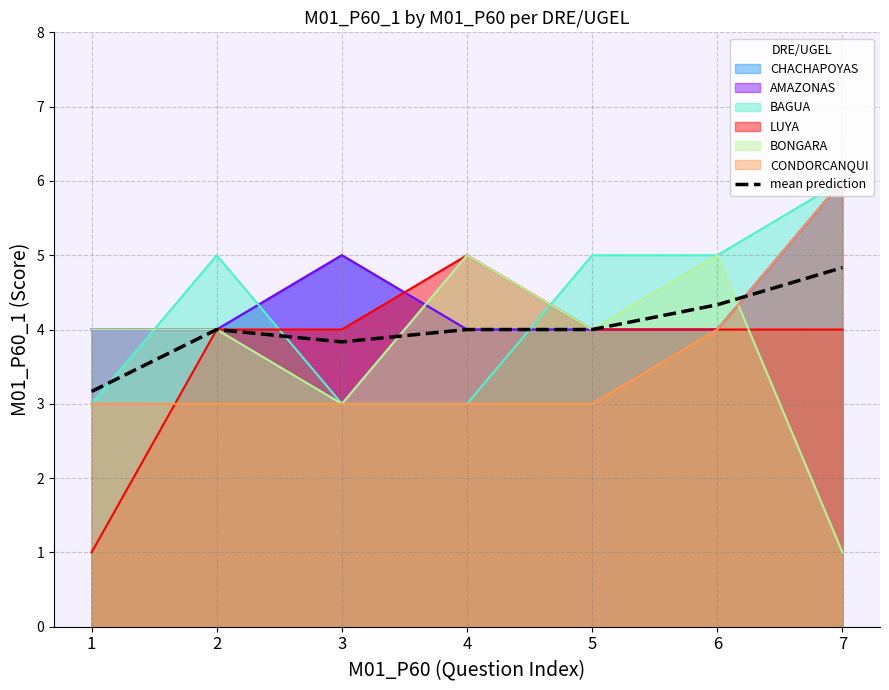

At which category does the chart reach its minimum across all series?

1